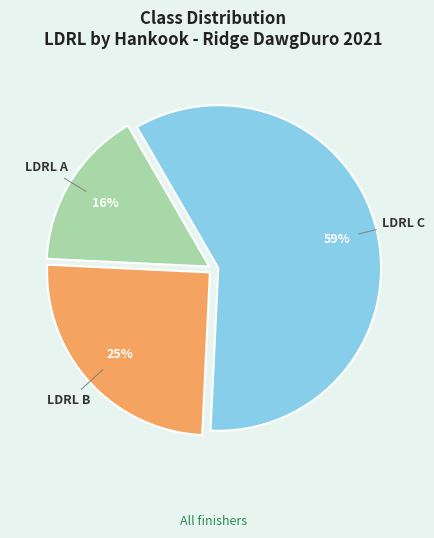

True or false: LDRL A accounts for 4% of the total.

False